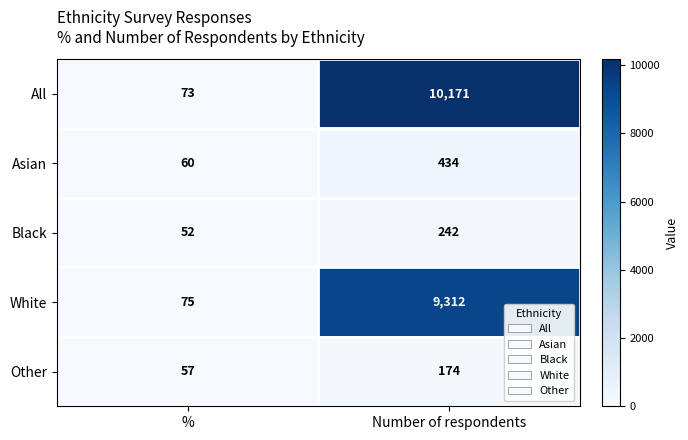

The value of All at Number of respondents is 10171. True or false?

True